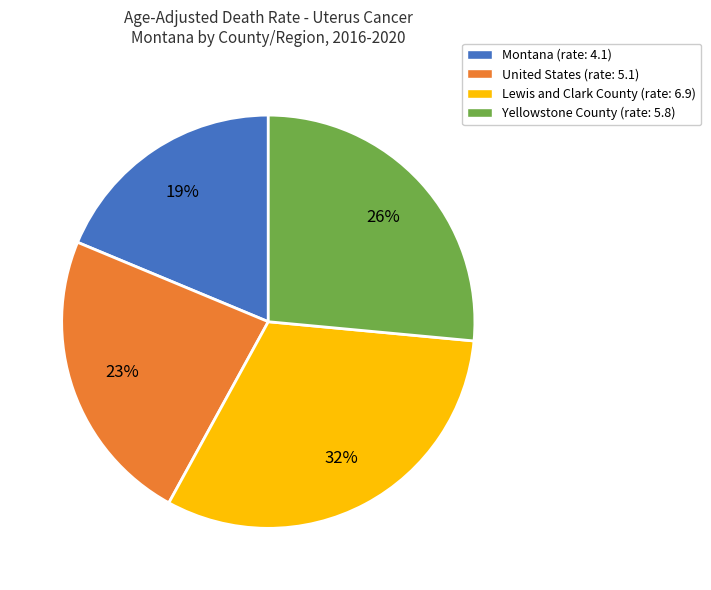

Rank the categories by value from lowest to highest.

Montana, United States, Yellowstone County, Lewis and Clark County